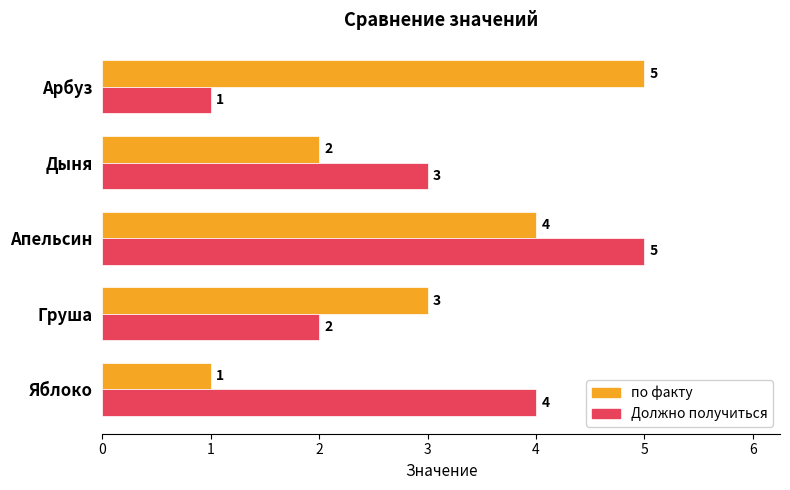

Where is Должно получиться nearest to the value 3?

Дыня